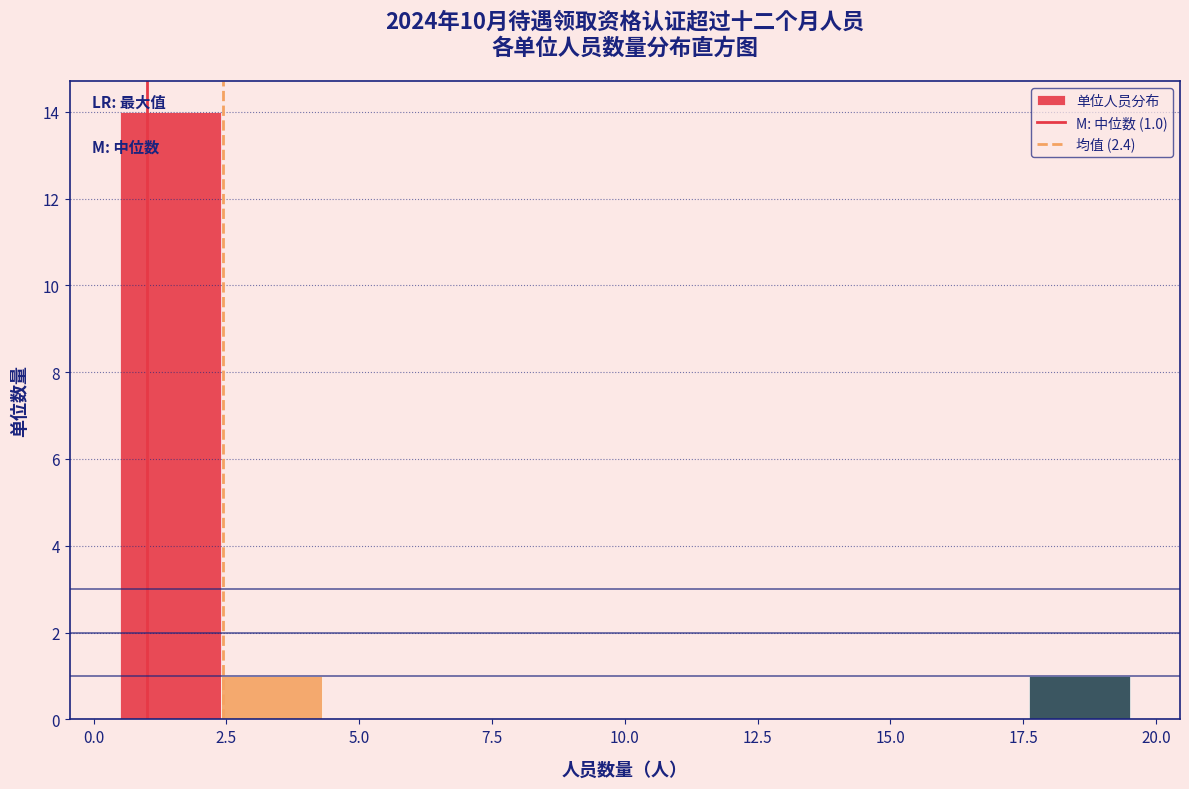

Around what value on the x-axis is the tallest bar? Give the approximate position of its centre, as read against the axis.

1.5